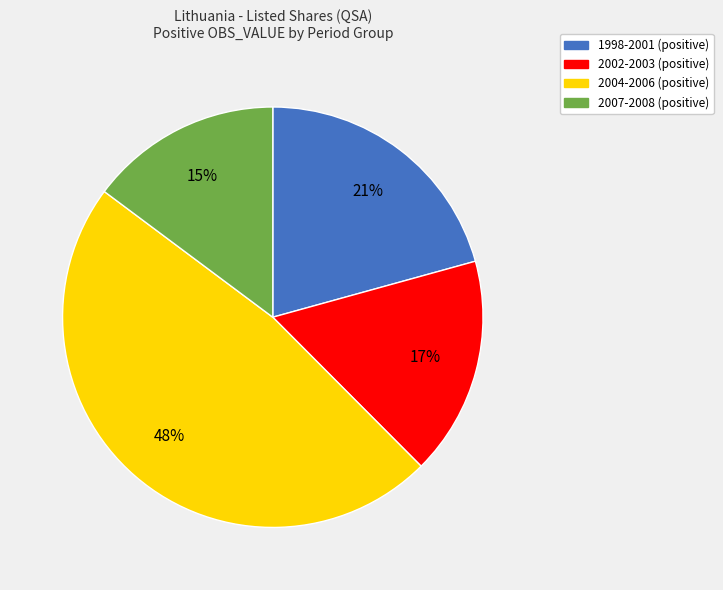

How many segments does this pie chart have?

4